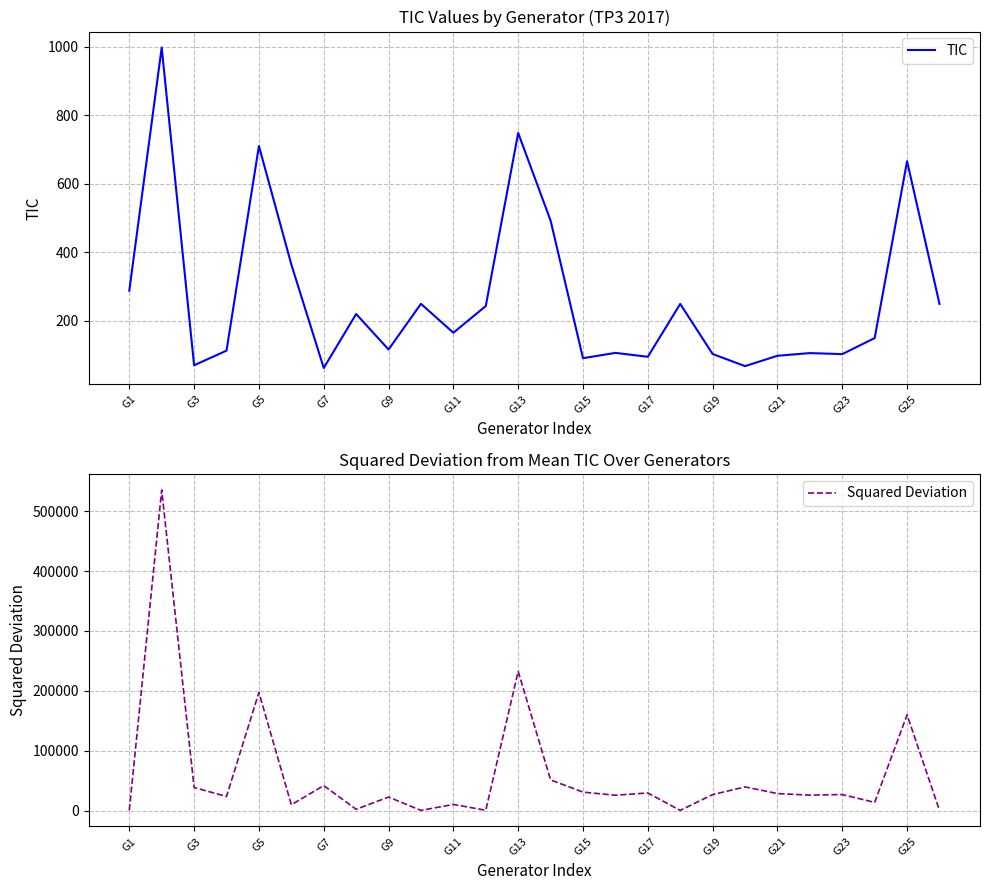

True or false: TIC and Squared Deviation cross at least once.

False